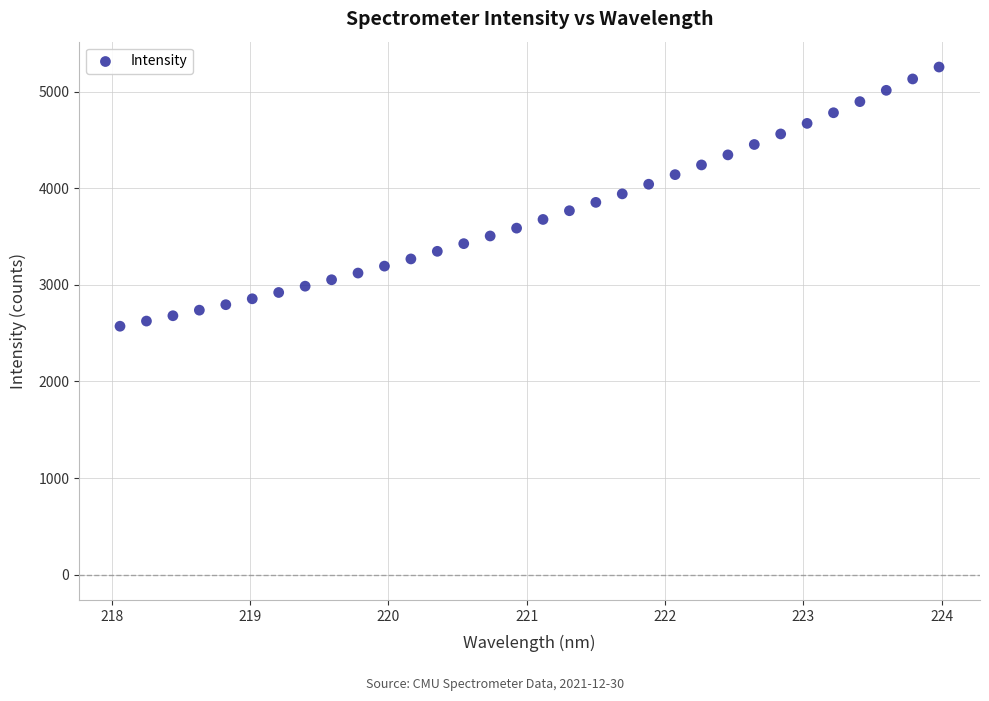

What is the range of Y values (max minus min)?

2684.2